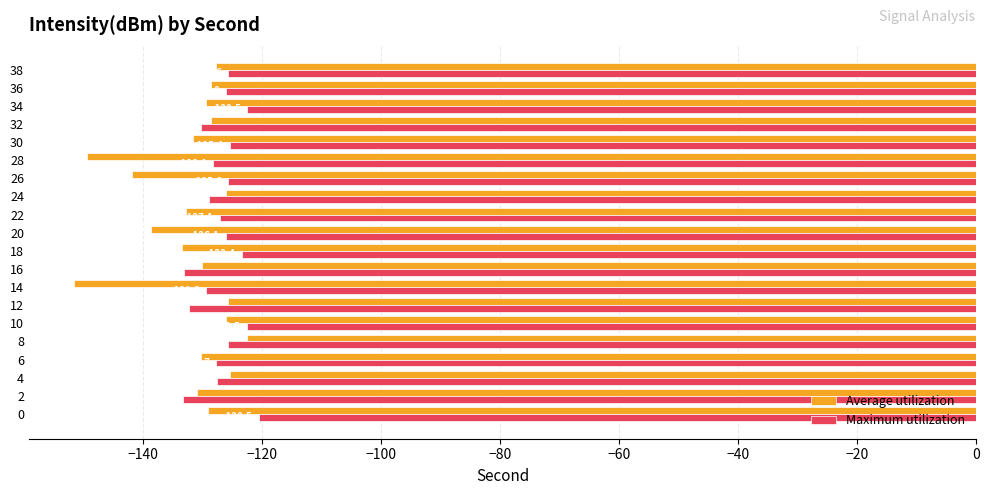

At which category is the sum across all series the highest?

8